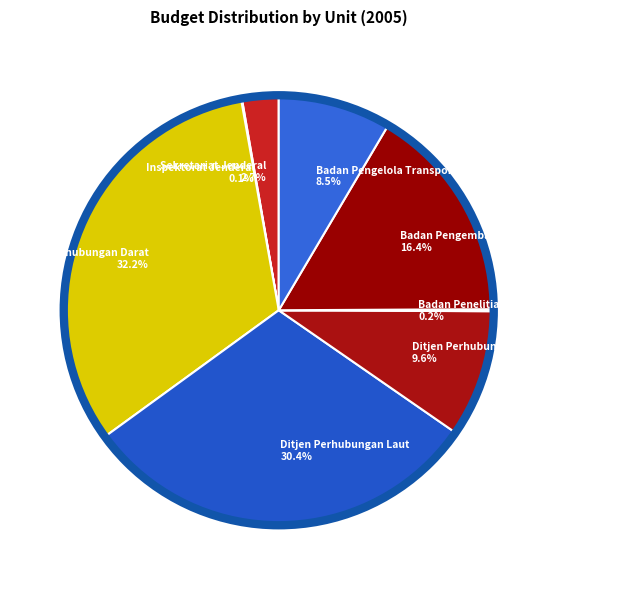

To the nearest percent, what is the average slice percentage?

12%